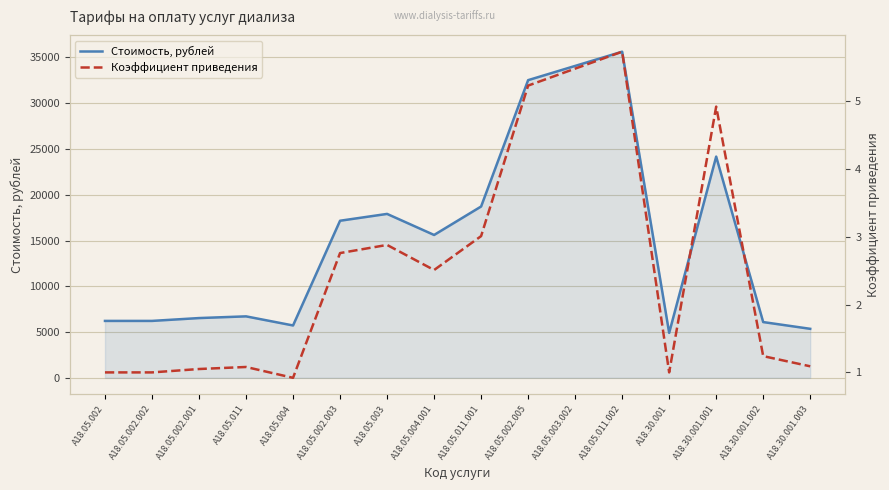

Rank the series by their average value, from lowest to highest.

Коэффициент приведения, Стоимость, рублей